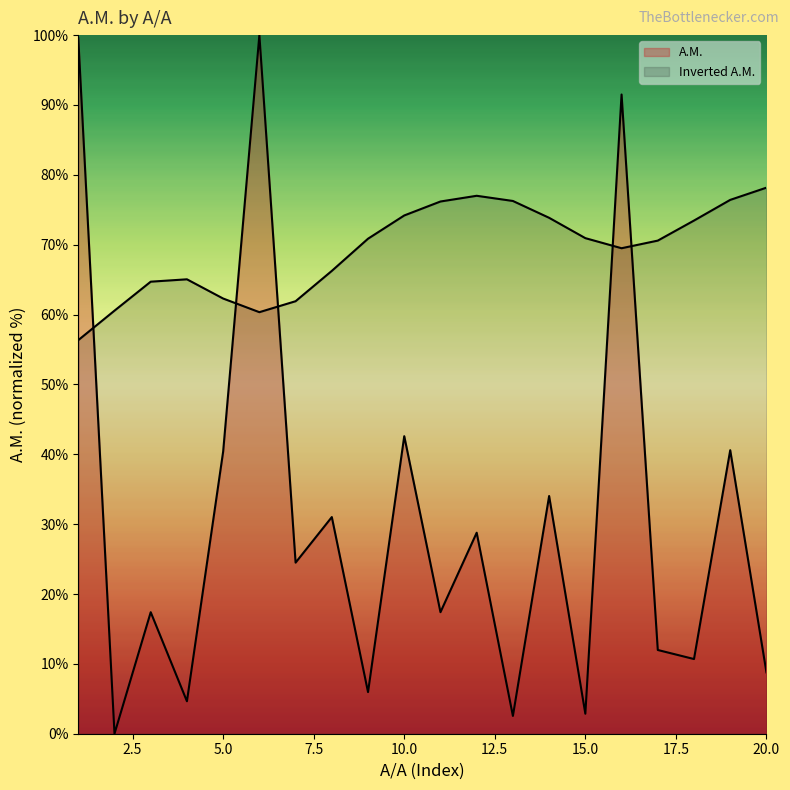

List the labels in order of value, largest first.

6, 1, 16, 10, 19, 5, 14, 8, 12, 7, 11, 3, 17, 18, 20, 9, 4, 15, 13, 2